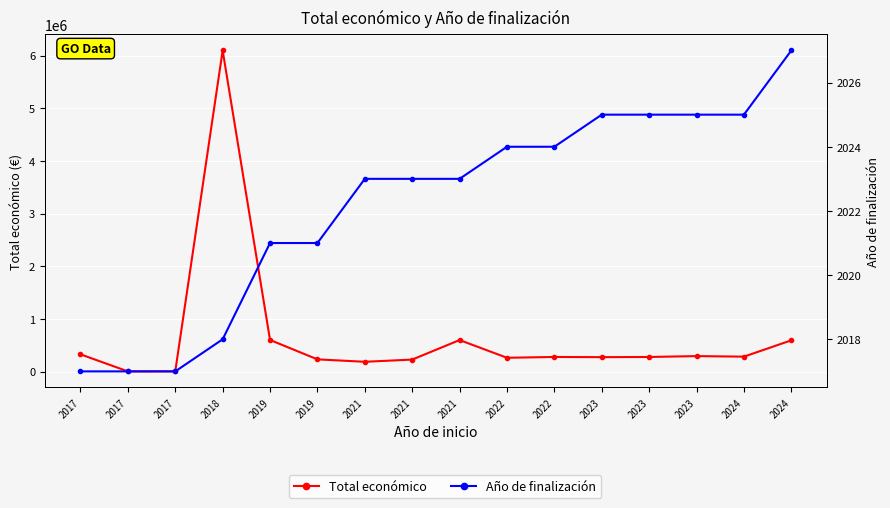

What is the value of the Año de finalización point at the 10th from the left?

2024